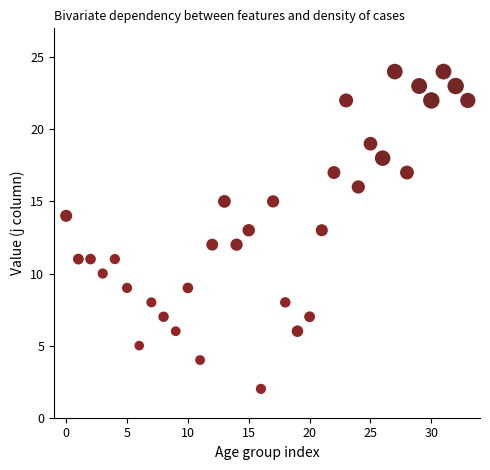

What is the range of Y values (max minus min)?

22